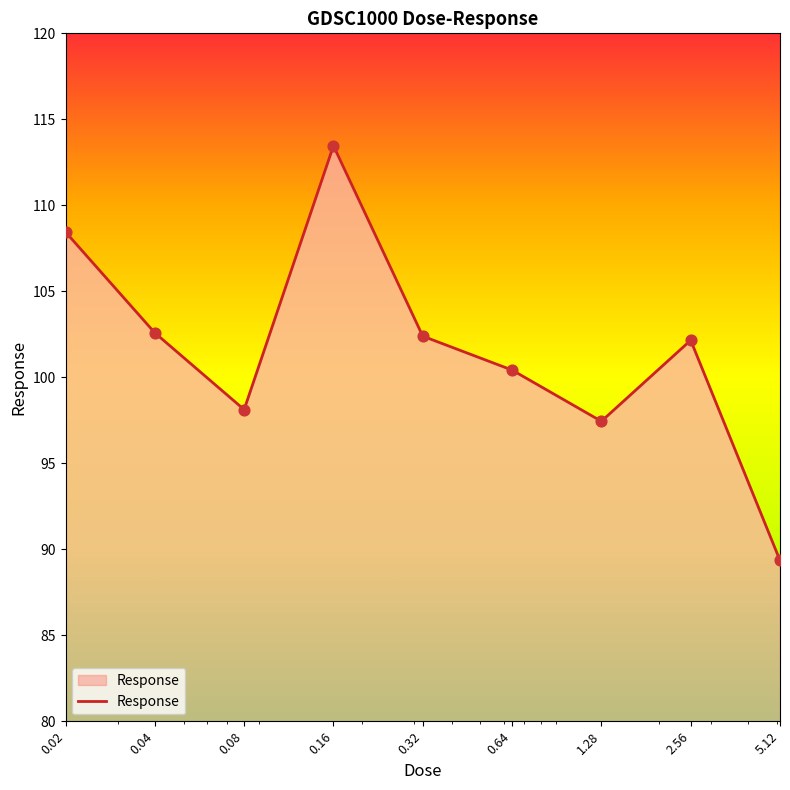

What is the difference between the maximum and minimum values?

24.1